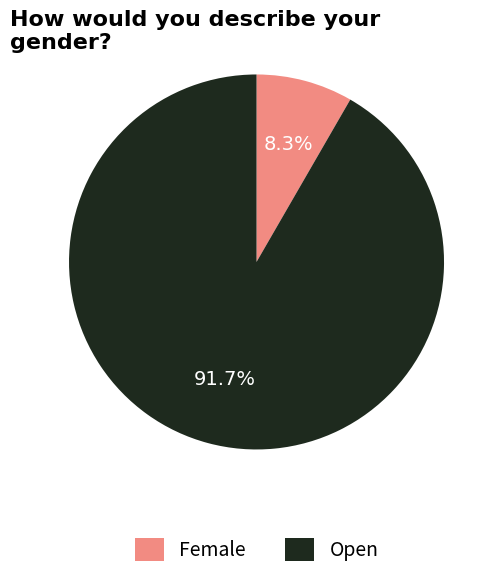

Which slice is the largest?

Open